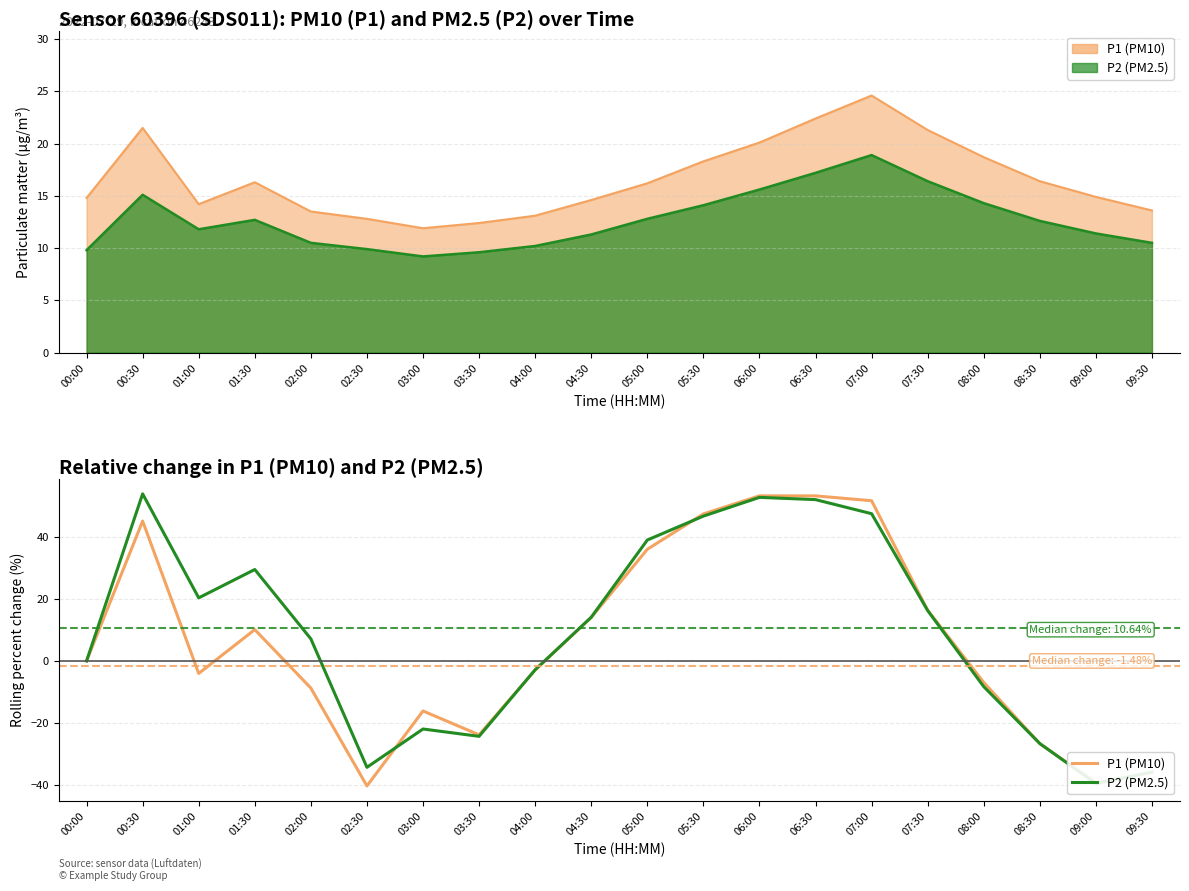

What value does the P1 (PM10) series have at 03:30?

-23.9